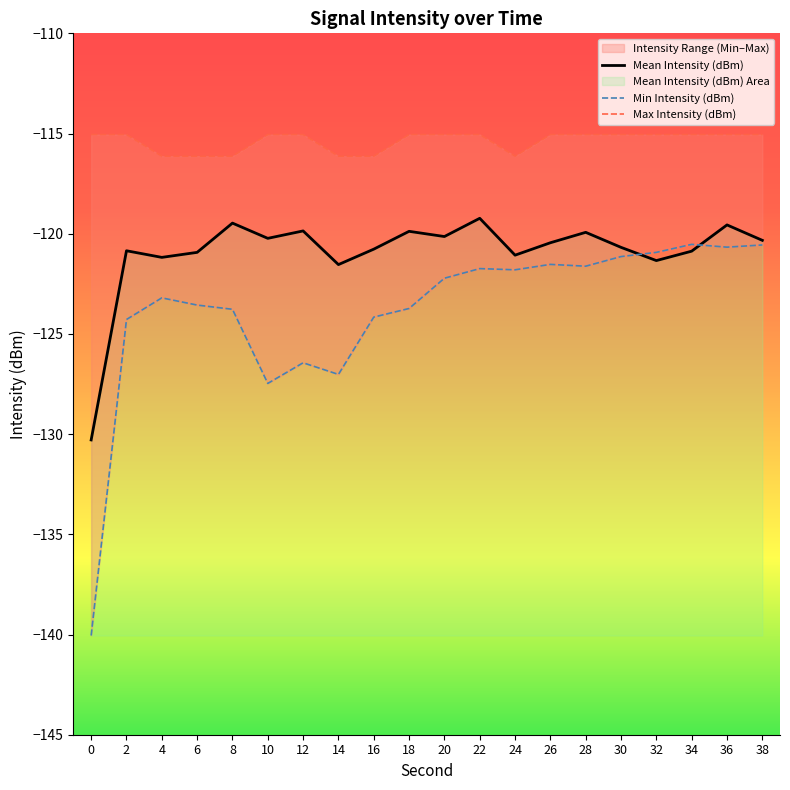

Is it true that Max Intensity (dBm) equals -115.0 at 32?

True